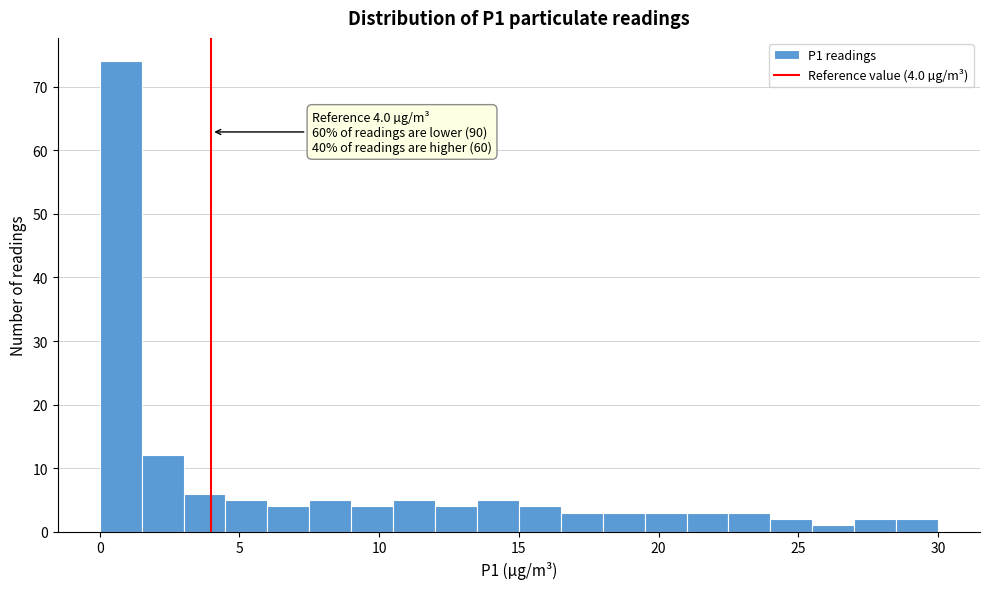

Read against the x-axis, roughly where is the centre of the tallest bar?

1.0